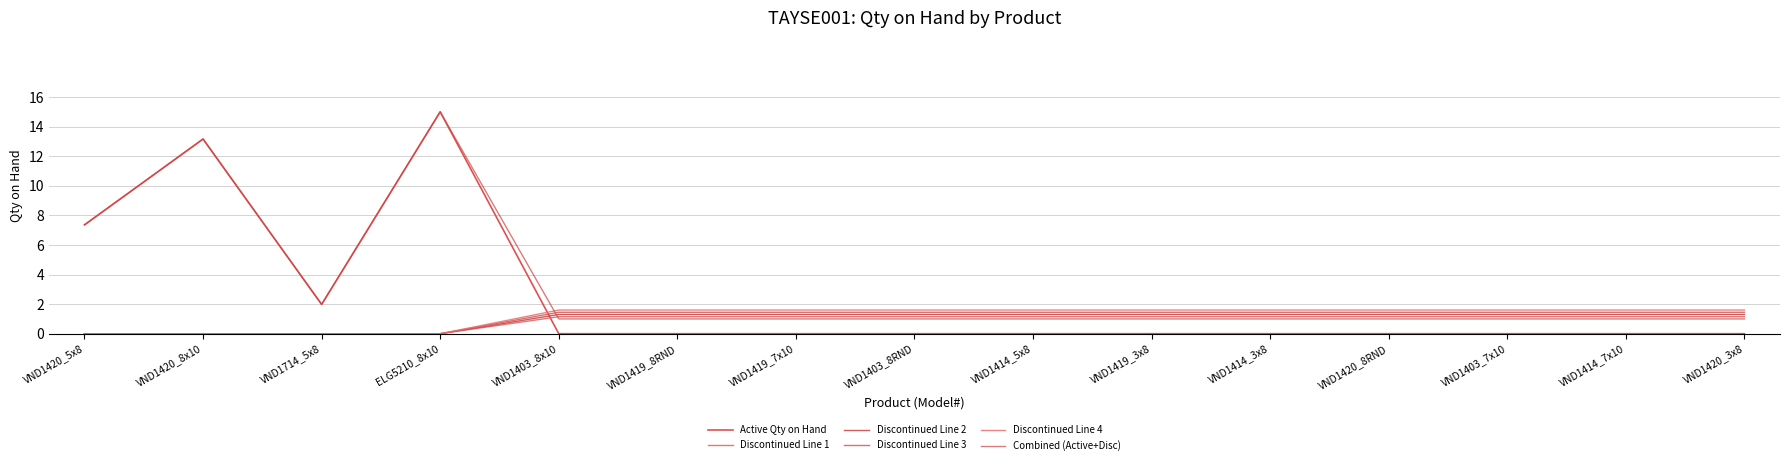

The value of Discontinued Line 1 at VND1420_8x10 is 0.0. True or false?

True